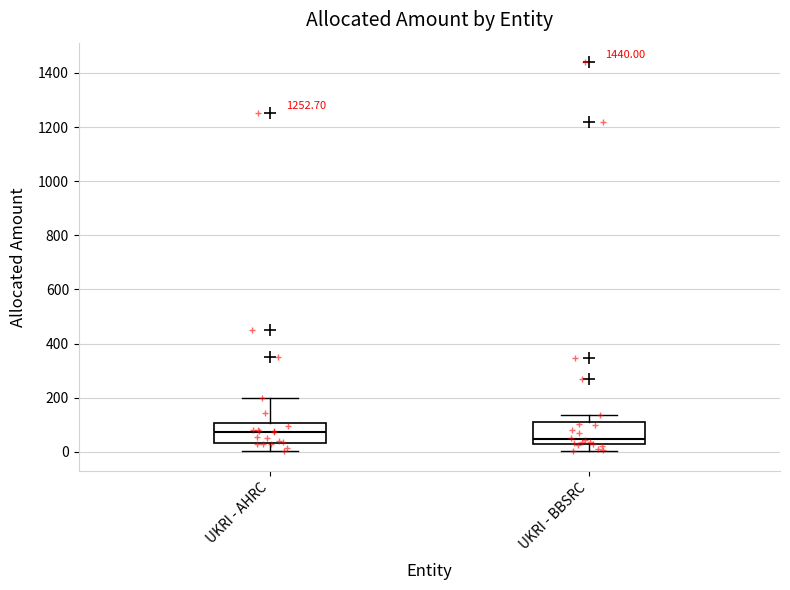

Reading left to right, read every box against the y-axis: the position of its median line, the range the box covers, and the ends of its whiskers. The values are not printed on the chart, so give them approximately, as read against the axis.

UKRI - AHRC: median 80, box 40 to 100, whiskers 0 to 200
UKRI - BBSRC: median 40, box 20 to 100, whiskers 0 to 140